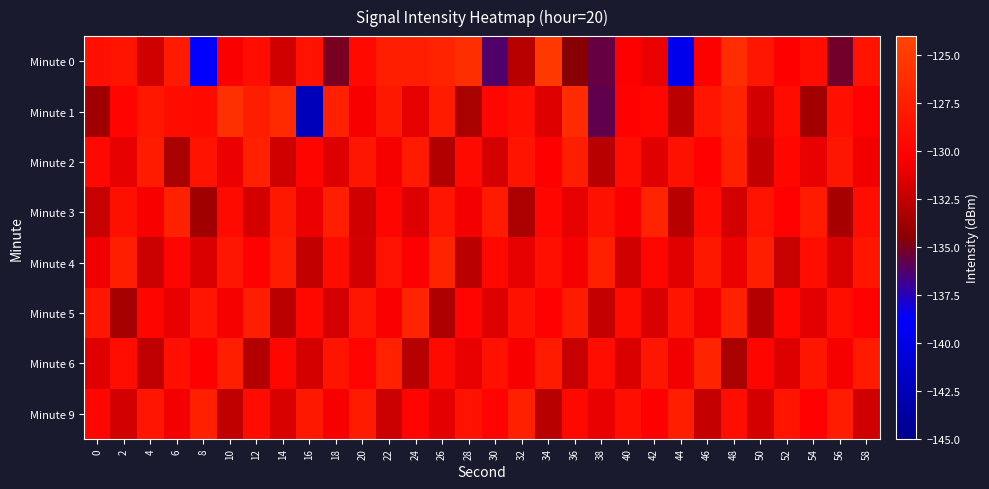

Rank the series at 18 from highest to lowest value.

Minute 1, Minute 3, Minute 6, Minute 4, Minute 9, Minute 2, Minute 5, Minute 0